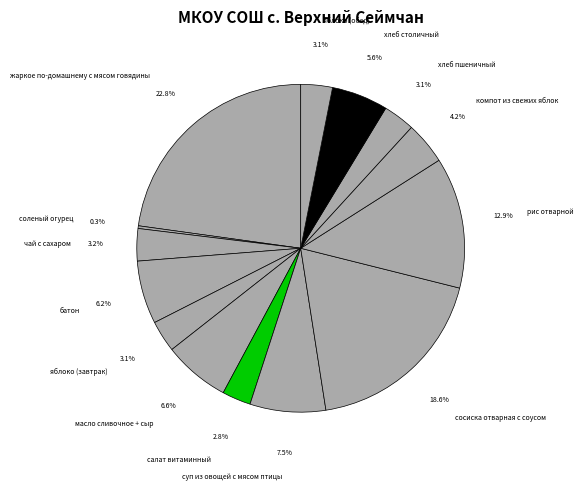

Does масло сливочное + сыр account for over 50% of the chart?

No